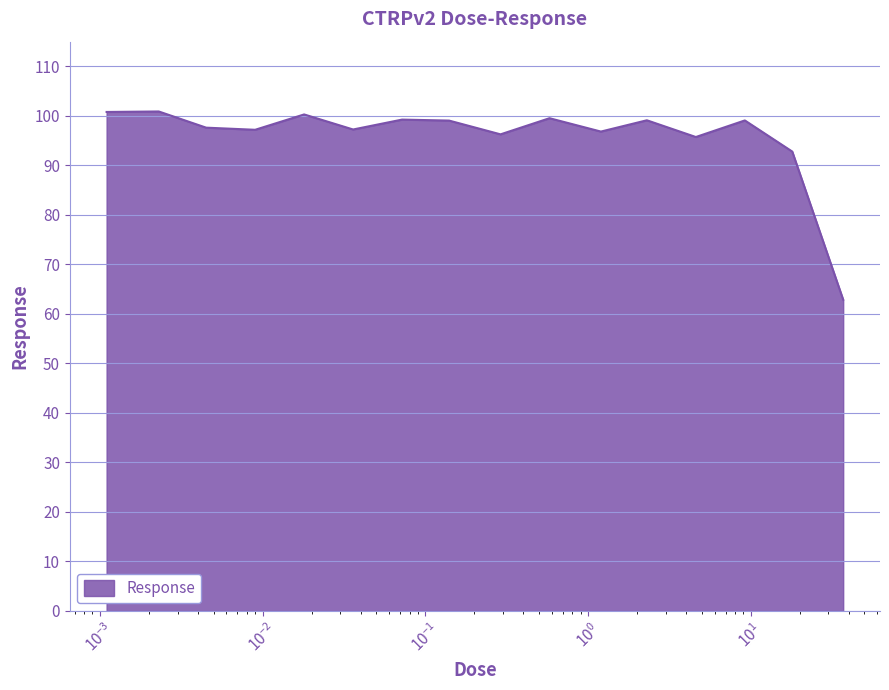

What is the difference between the maximum and minimum values?

38.0